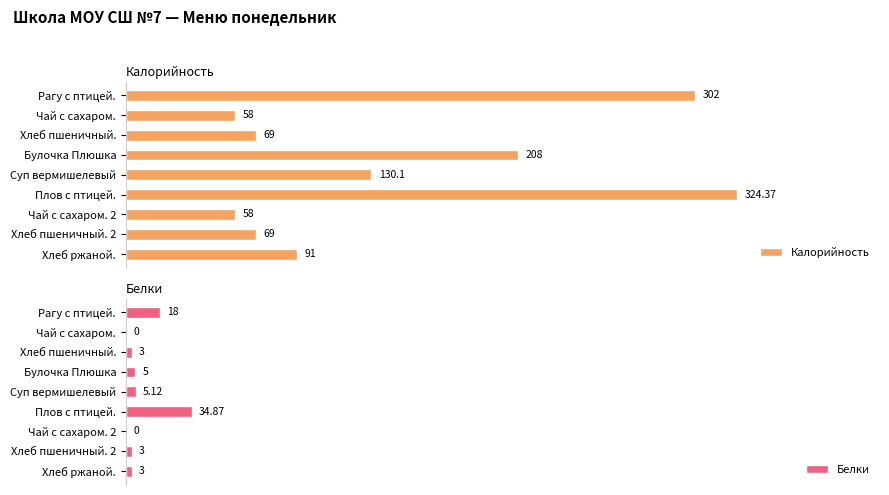

Which category has the highest value in the Калорийность series?

Плов с птицей.